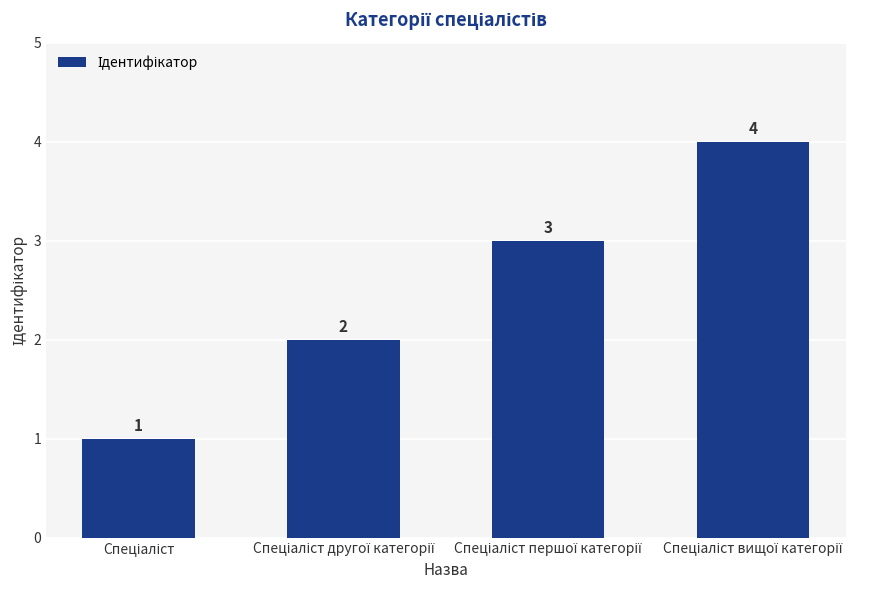

What is the value of the 1st bar from the left?

1